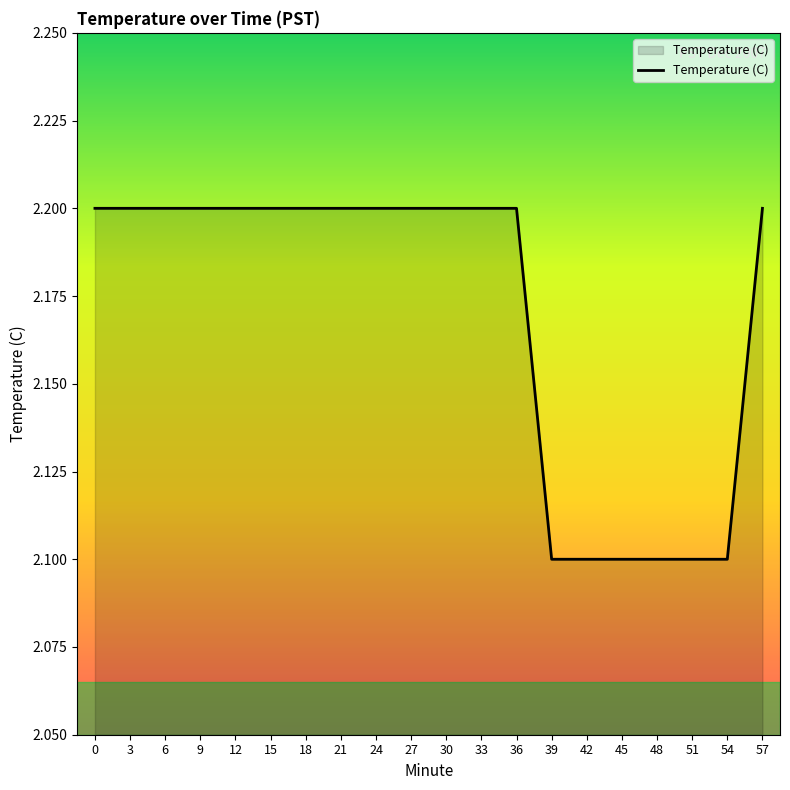

The value at 30 is 0.9. True or false?

False